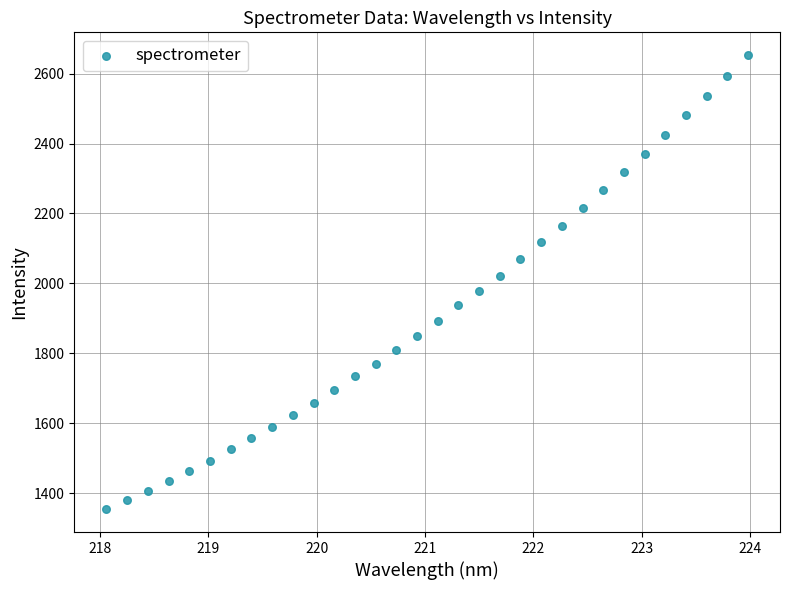

What is the range of Y values (max minus min)?

1299.4